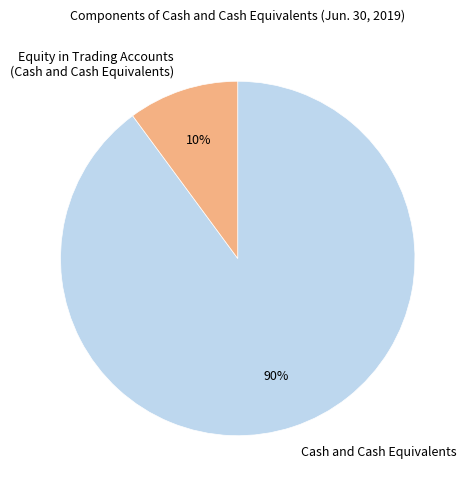

To the nearest percent, what is the average slice percentage?

50%